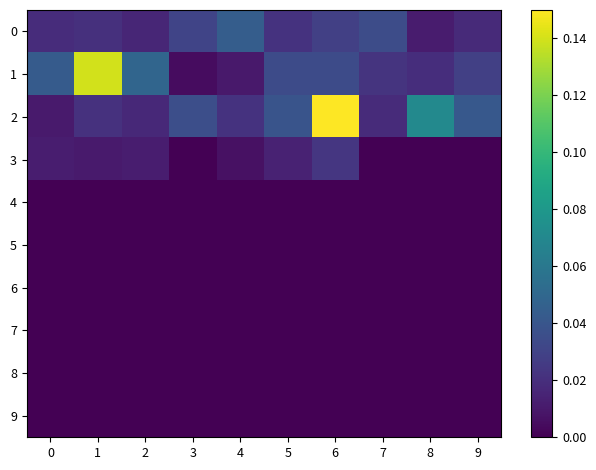

What is the greatest value displayed?

0.1